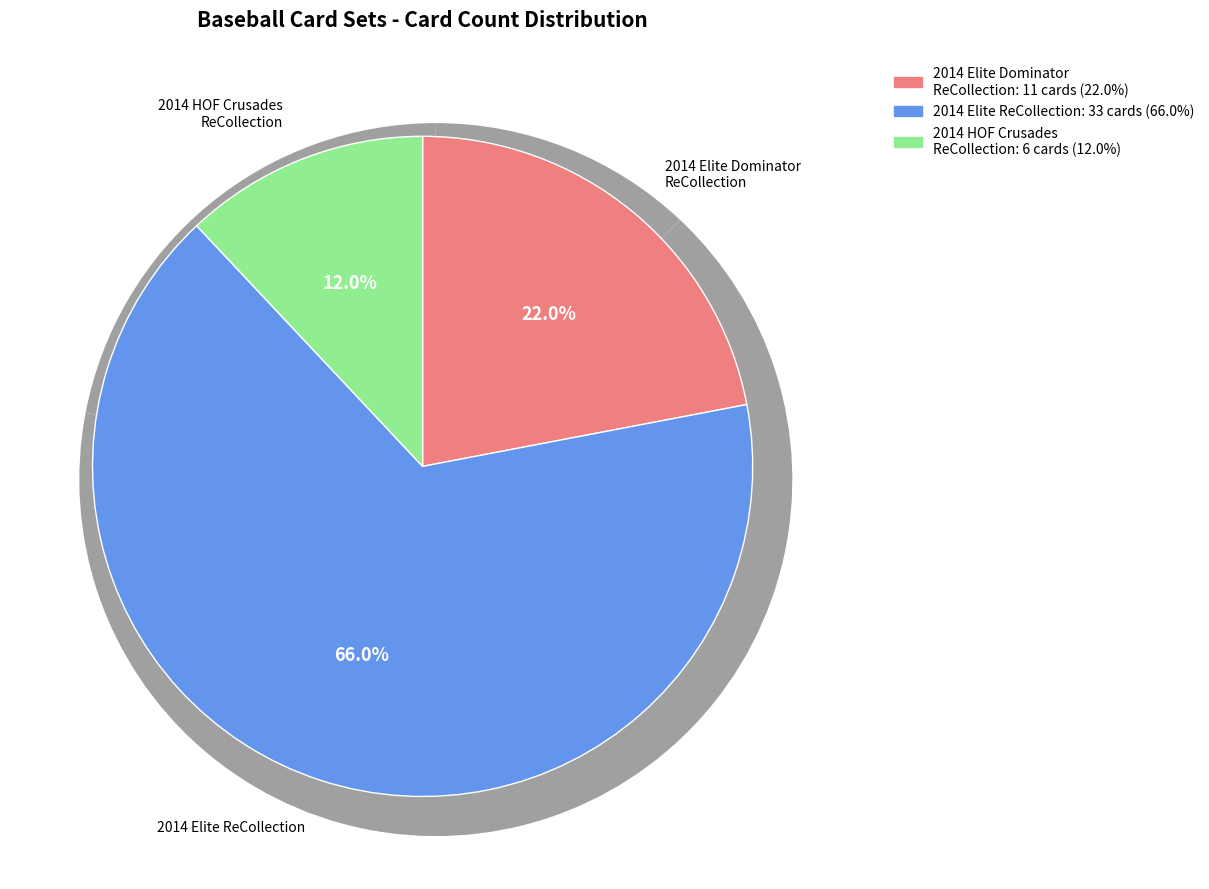

Is there a majority slice in this chart?

Yes